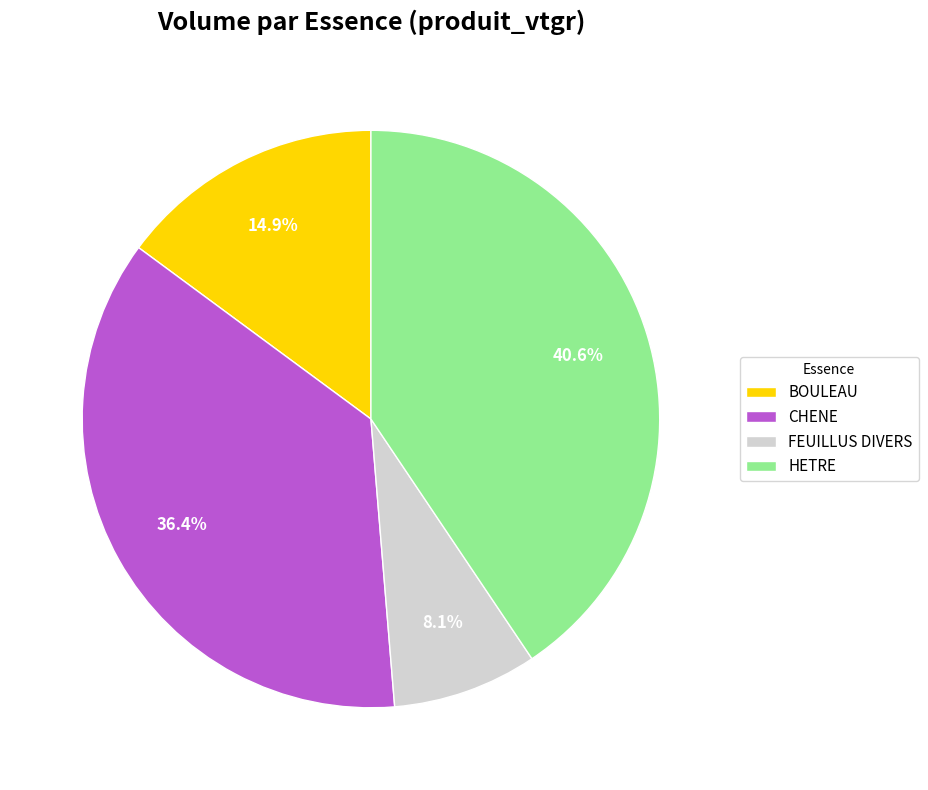

Rank the categories by value from lowest to highest.

FEUILLUS DIVERS, BOULEAU, CHENE, HETRE